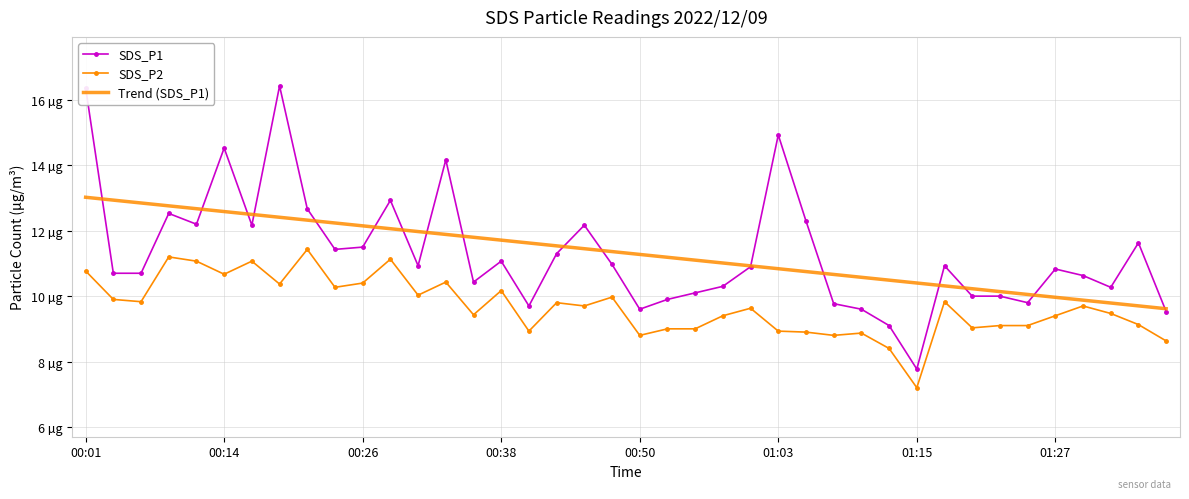

At which label is SDS_P2 closest to 9?

00:53